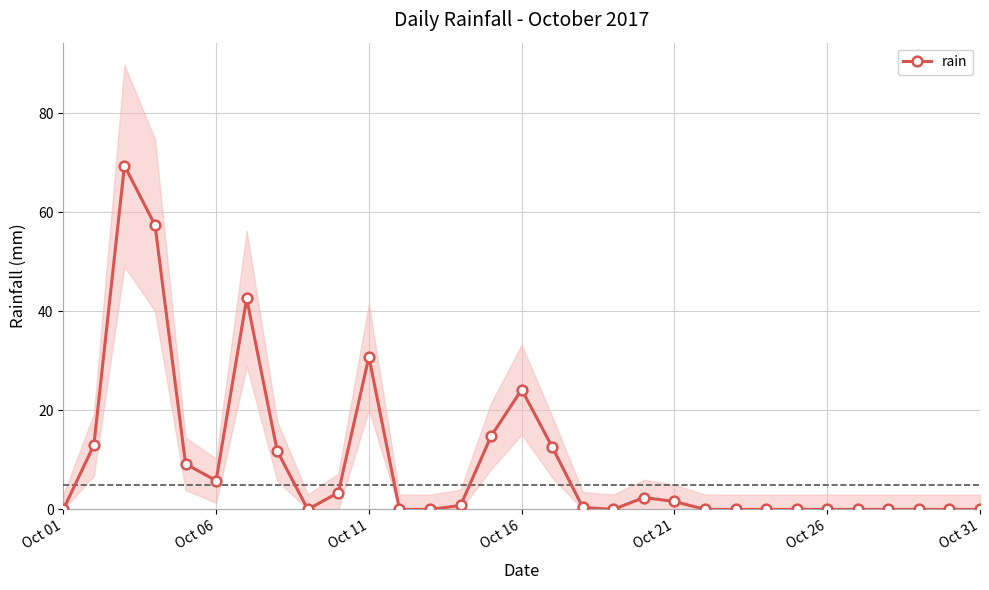

True or false: rain has more than 2 interior local peaks.

True